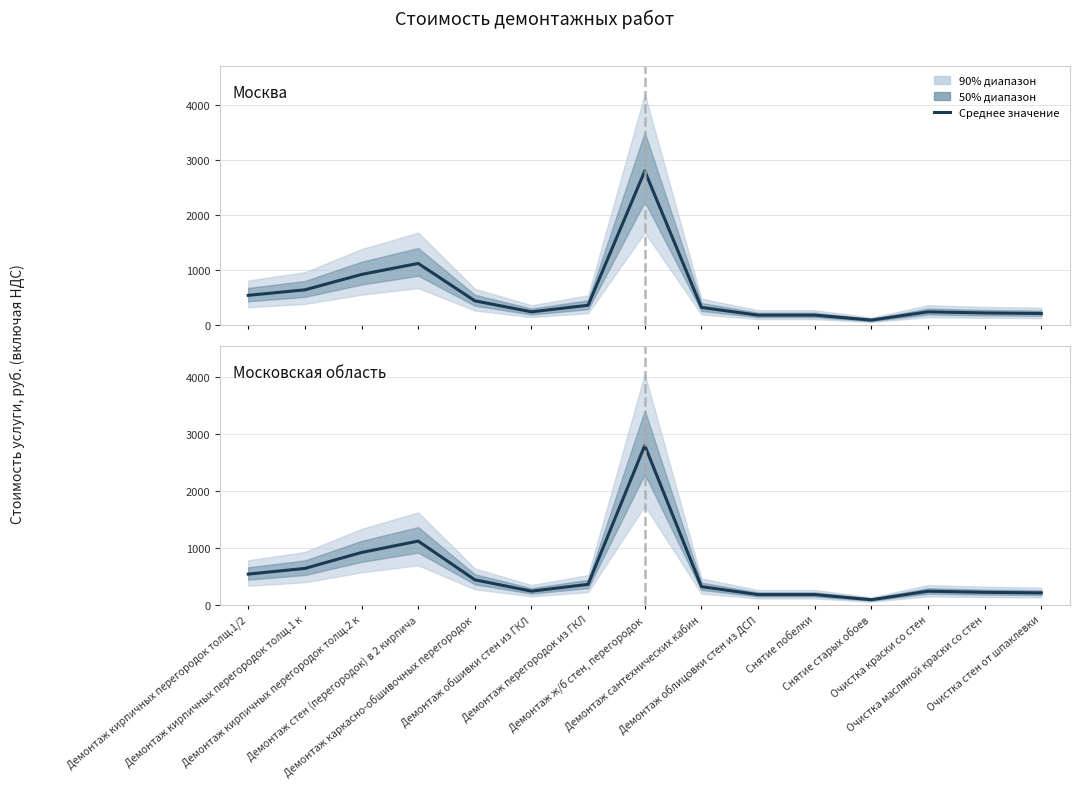

What position from the right is Демонтаж облицовки стен из ДСП?

6